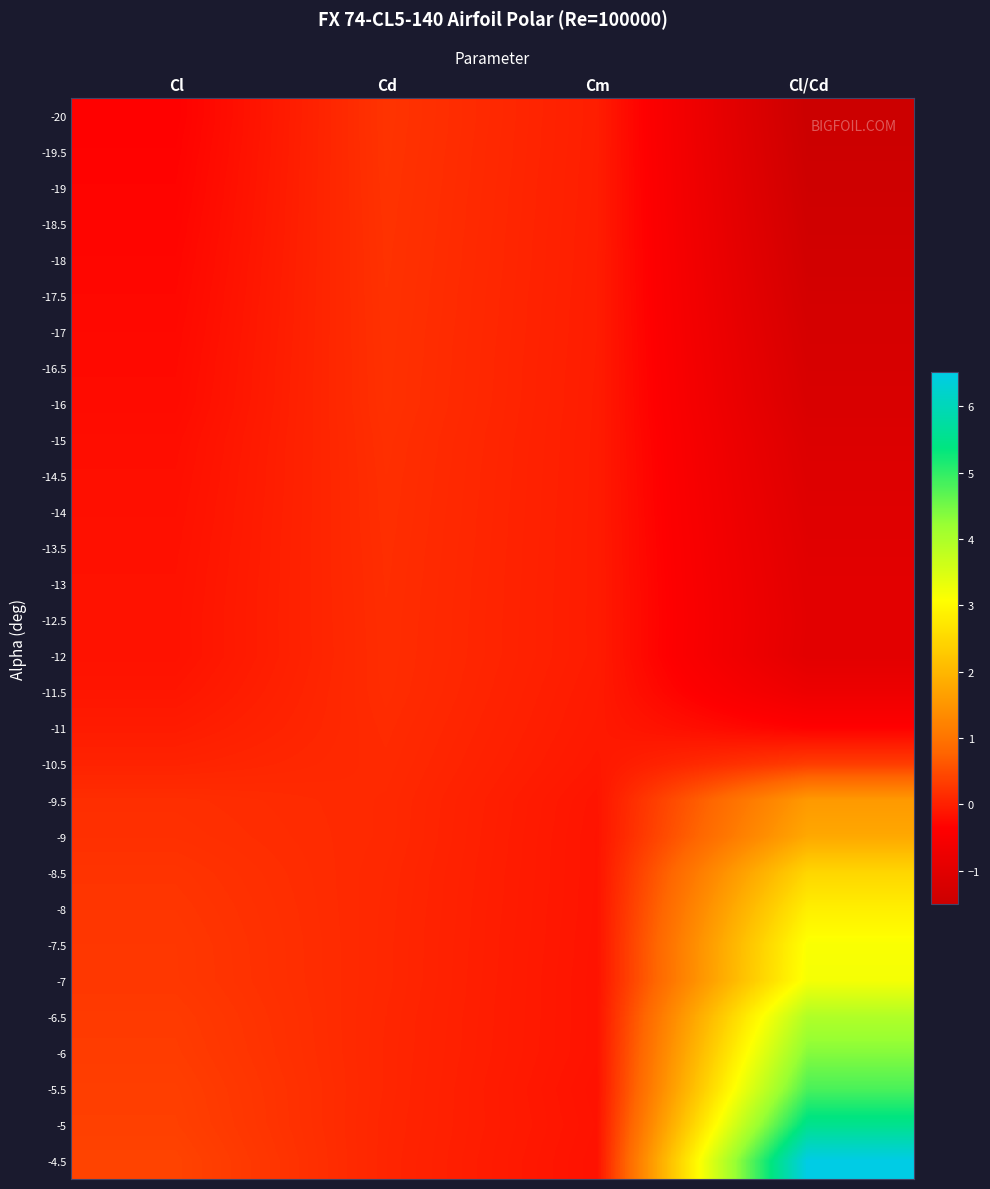

What is the total value across all series at Cl/Cd?

20.1